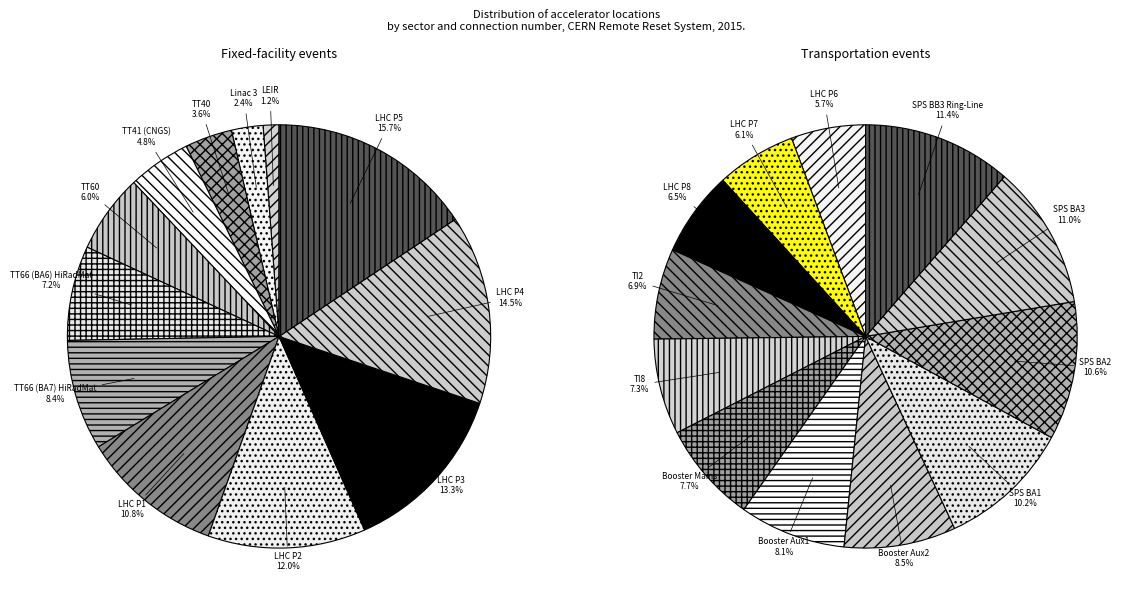

Do LHC P4 and Linac 3 together represent more than half of the pie?

No